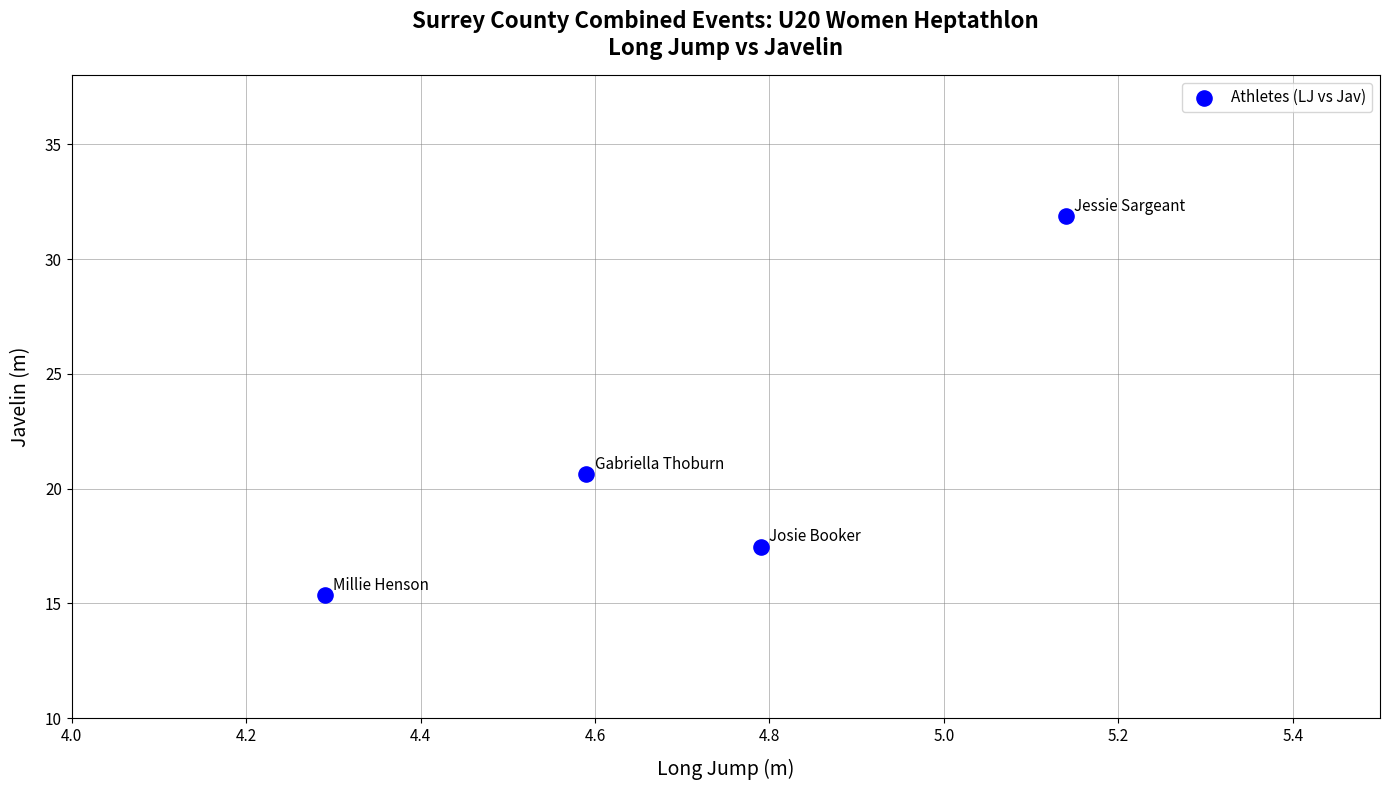

What is the average Y value?

21.3